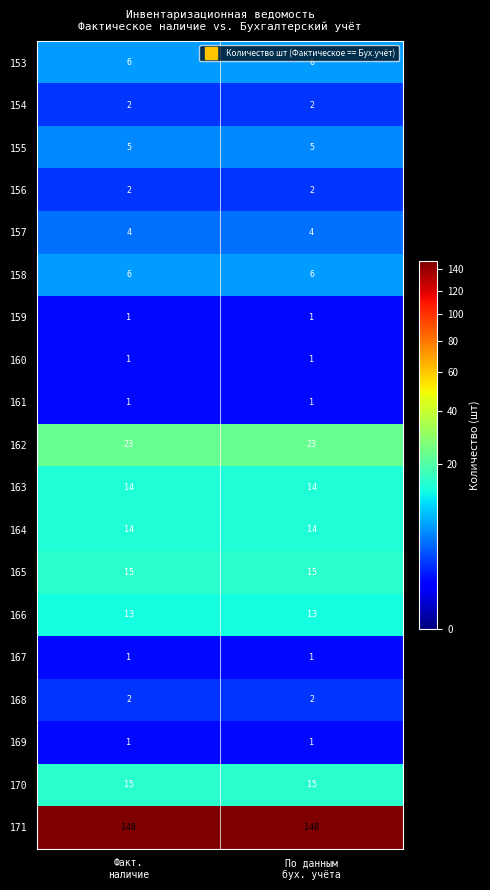

Which series has the largest total across all categories?

171